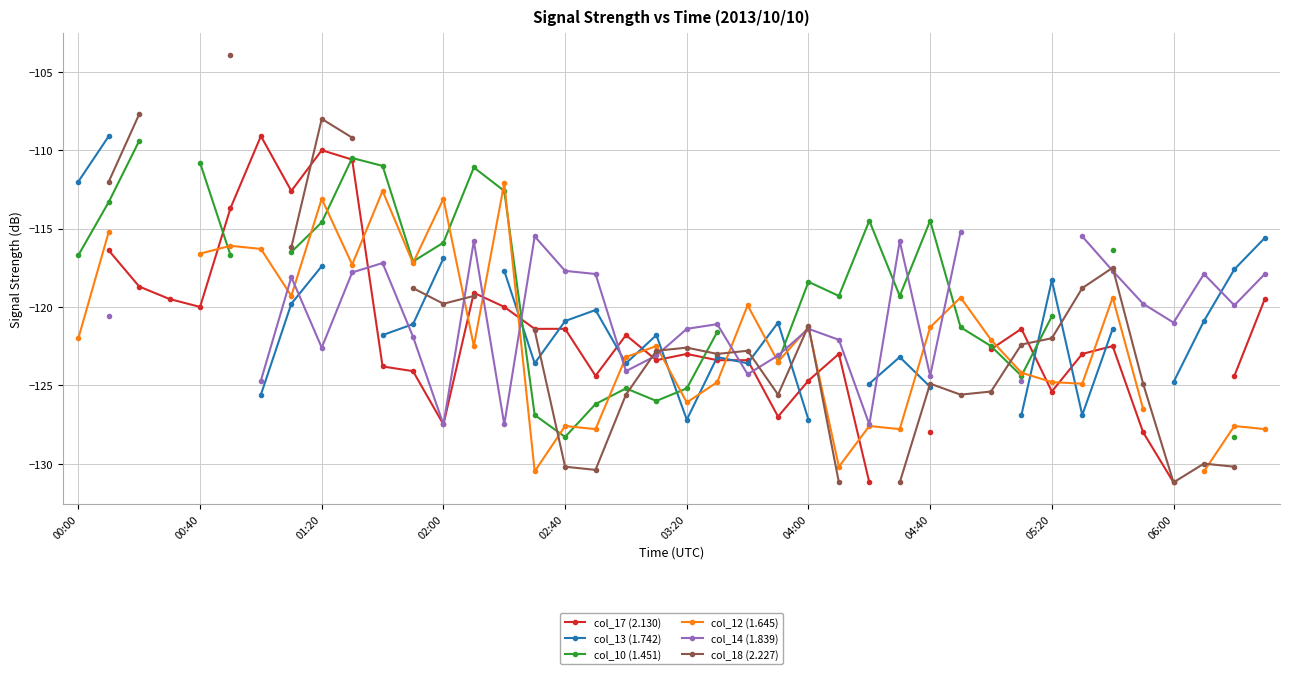

How many data points in col_18 (2.227) are above -123?

18